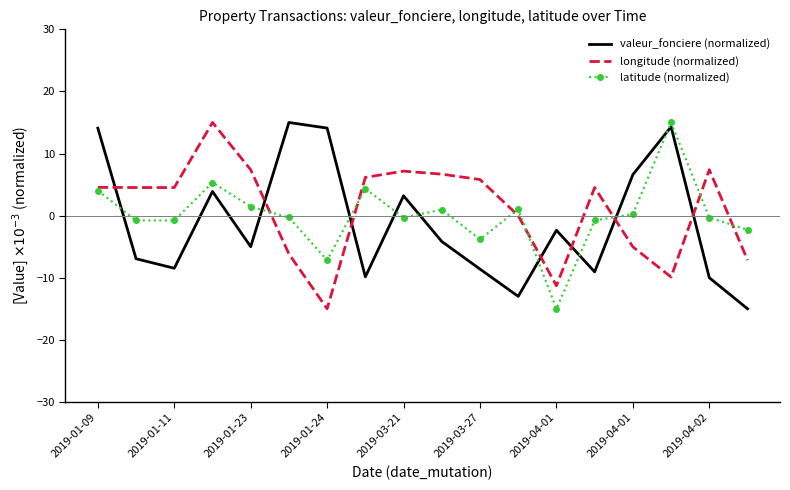

How many intersections are there between latitude (normalized) and valeur_fonciere (normalized)?

9